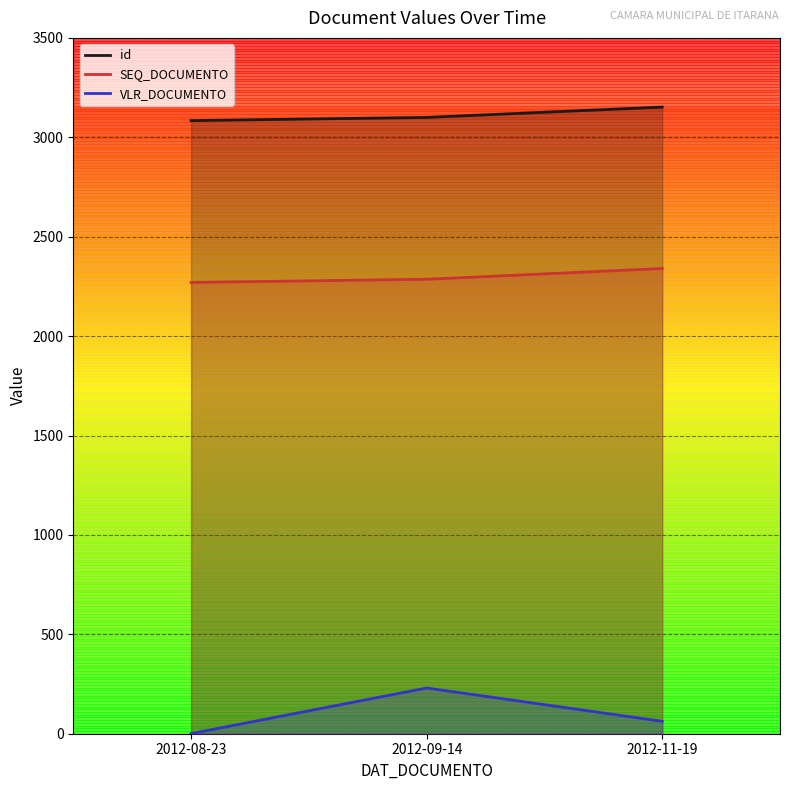

How many data points in id are less than 3100?

1